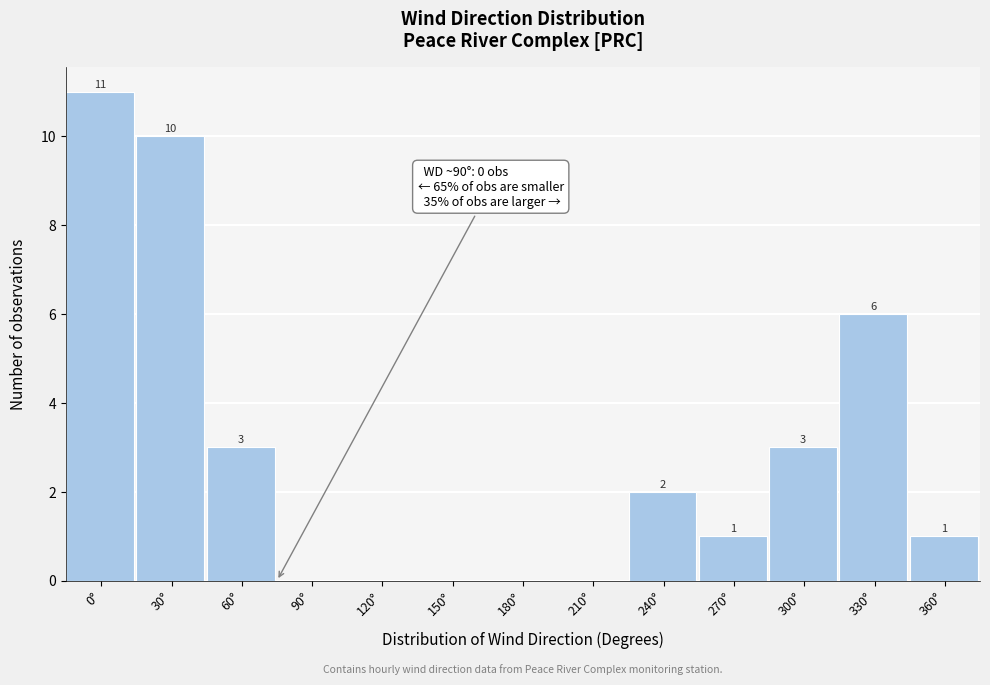

Reading left to right, extract all data points from this chart.

0°=11	30°=10	60°=3	90°=0	120°=0	150°=0	180°=0	210°=0	240°=2	270°=1	300°=3	330°=6	360°=1